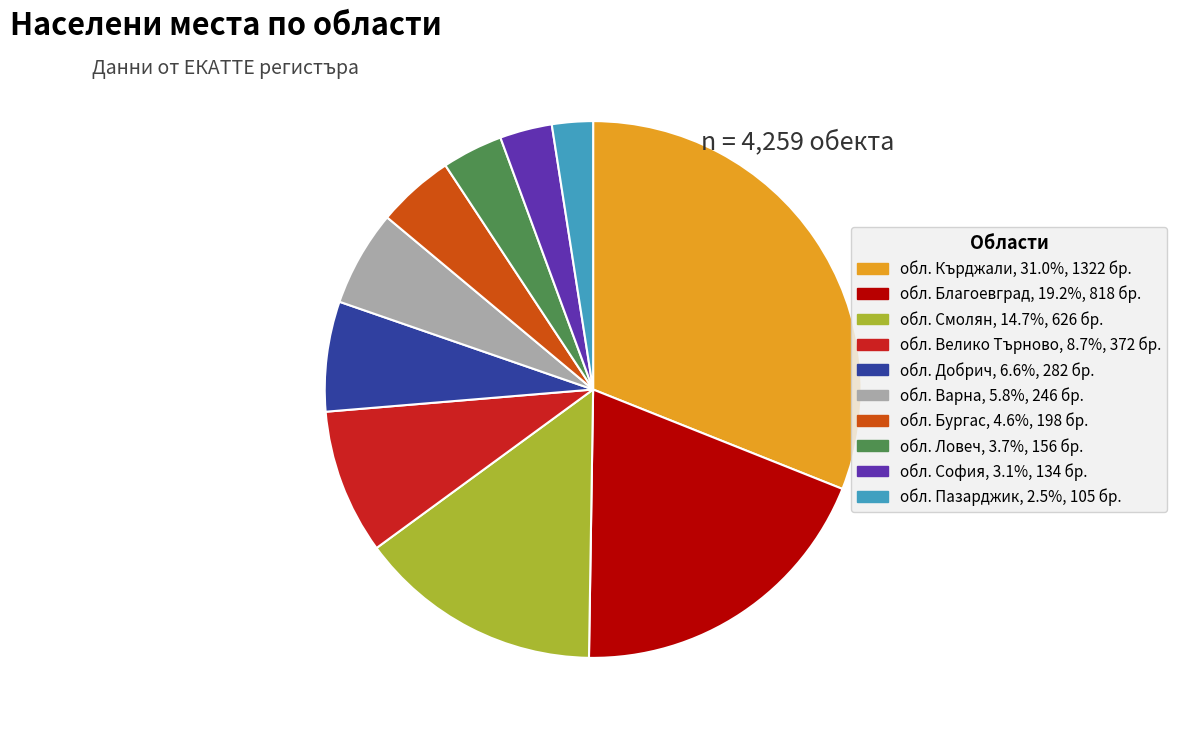

Do обл. Смолян, 14.7%, 626 бр. and обл. Ловеч, 3.7%, 156 бр. together represent more than half of the pie?

No